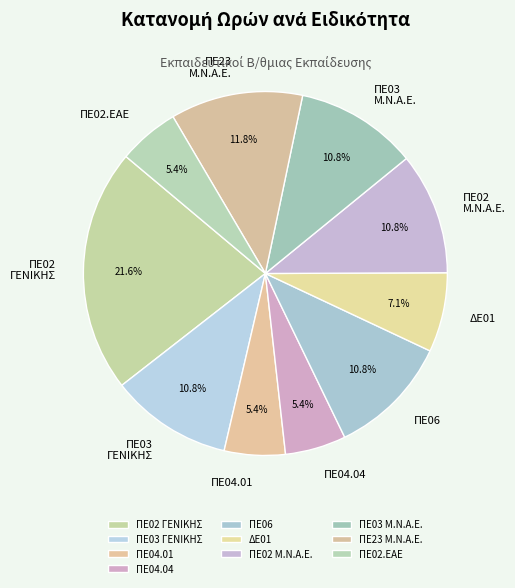

Does ΠΕ02.ΕΑΕ account for over 50% of the chart?

No